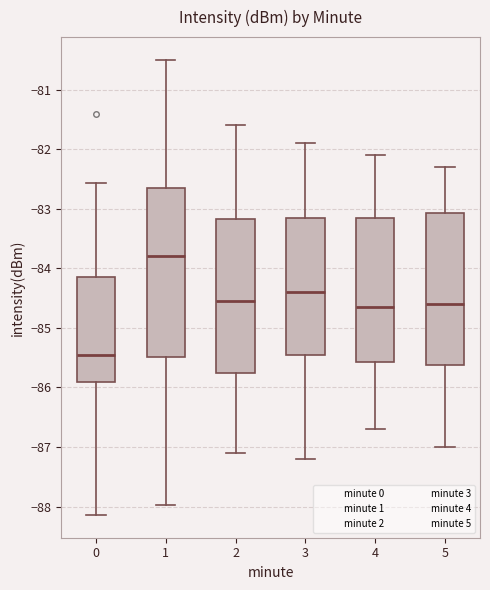

Reading left to right, read every box against the y-axis: the position of its median line, the range the box covers, and the ends of its whiskers. The values are not printed on the chart, so give them approximately, as read against the axis.

0: median -85.4, box -85.9 to -84.1, whiskers -88.1 to -82.6
1: median -83.8, box -85.5 to -82.7, whiskers -88.0 to -80.5
2: median -84.5, box -85.7 to -83.2, whiskers -87.1 to -81.6
3: median -84.4, box -85.4 to -83.1, whiskers -87.2 to -81.9
4: median -84.6, box -85.6 to -83.1, whiskers -86.7 to -82.1
5: median -84.6, box -85.6 to -83.1, whiskers -87.0 to -82.3